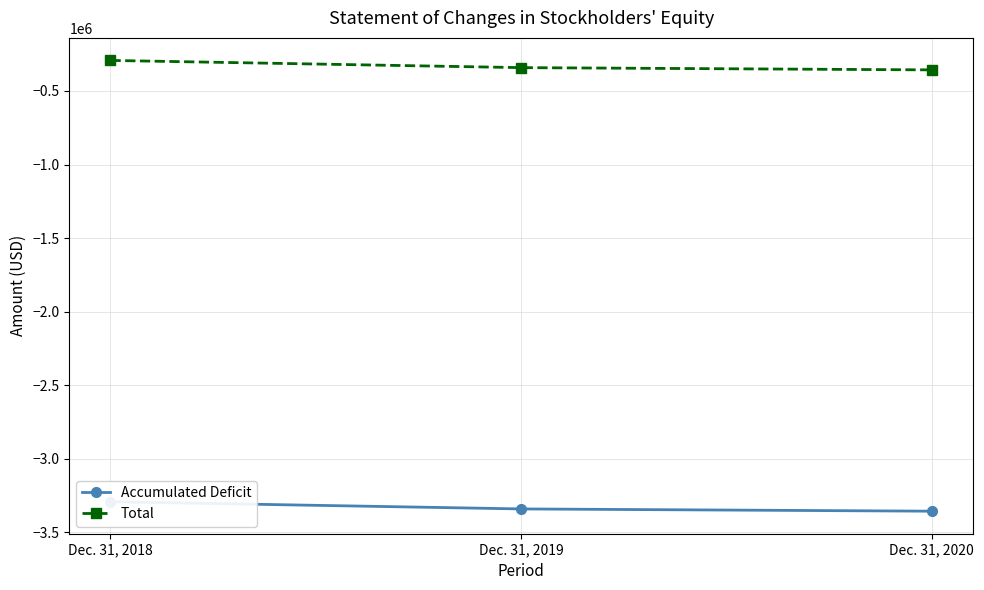

How many values in the Accumulated Deficit series exceed -3340421?

1